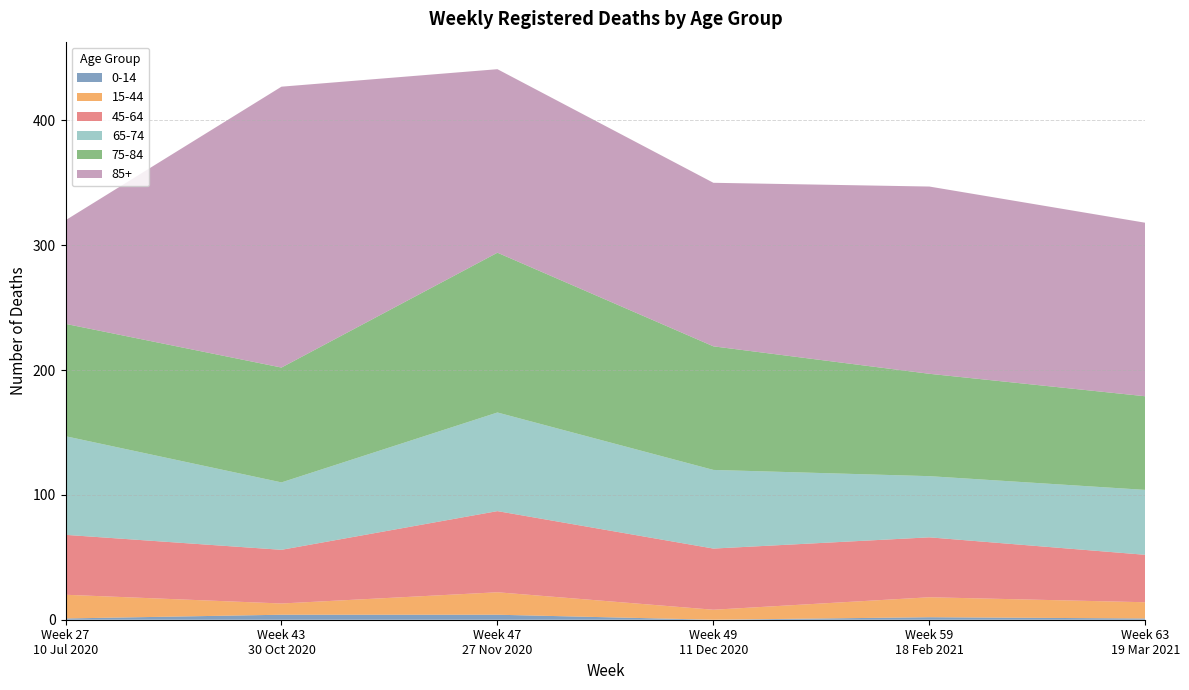

Reading left to right, list all the values displayed in this chart.

0-14: Week 27
10 Jul 2020=1	Week 43
30 Oct 2020=4	Week 47
27 Nov 2020=4	Week 49
11 Dec 2020=0	Week 59
18 Feb 2021=2	Week 63
19 Mar 2021=1
15-44: Week 27
10 Jul 2020=19	Week 43
30 Oct 2020=9	Week 47
27 Nov 2020=18	Week 49
11 Dec 2020=8	Week 59
18 Feb 2021=16	Week 63
19 Mar 2021=13
45-64: Week 27
10 Jul 2020=48	Week 43
30 Oct 2020=43	Week 47
27 Nov 2020=65	Week 49
11 Dec 2020=49	Week 59
18 Feb 2021=48	Week 63
19 Mar 2021=38
65-74: Week 27
10 Jul 2020=79	Week 43
30 Oct 2020=54	Week 47
27 Nov 2020=79	Week 49
11 Dec 2020=63	Week 59
18 Feb 2021=49	Week 63
19 Mar 2021=52
75-84: Week 27
10 Jul 2020=90	Week 43
30 Oct 2020=92	Week 47
27 Nov 2020=128	Week 49
11 Dec 2020=99	Week 59
18 Feb 2021=82	Week 63
19 Mar 2021=75
85+: Week 27
10 Jul 2020=83	Week 43
30 Oct 2020=225	Week 47
27 Nov 2020=147	Week 49
11 Dec 2020=131	Week 59
18 Feb 2021=150	Week 63
19 Mar 2021=139